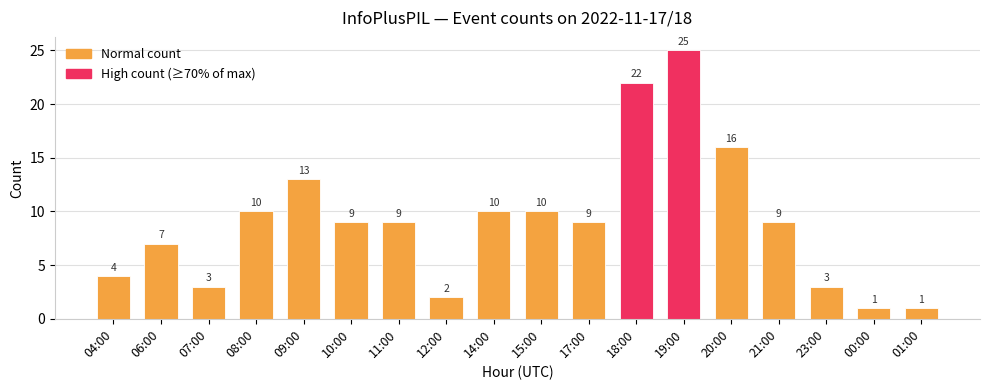

The chart shows a value of 16 at 20:00. True or false?

True